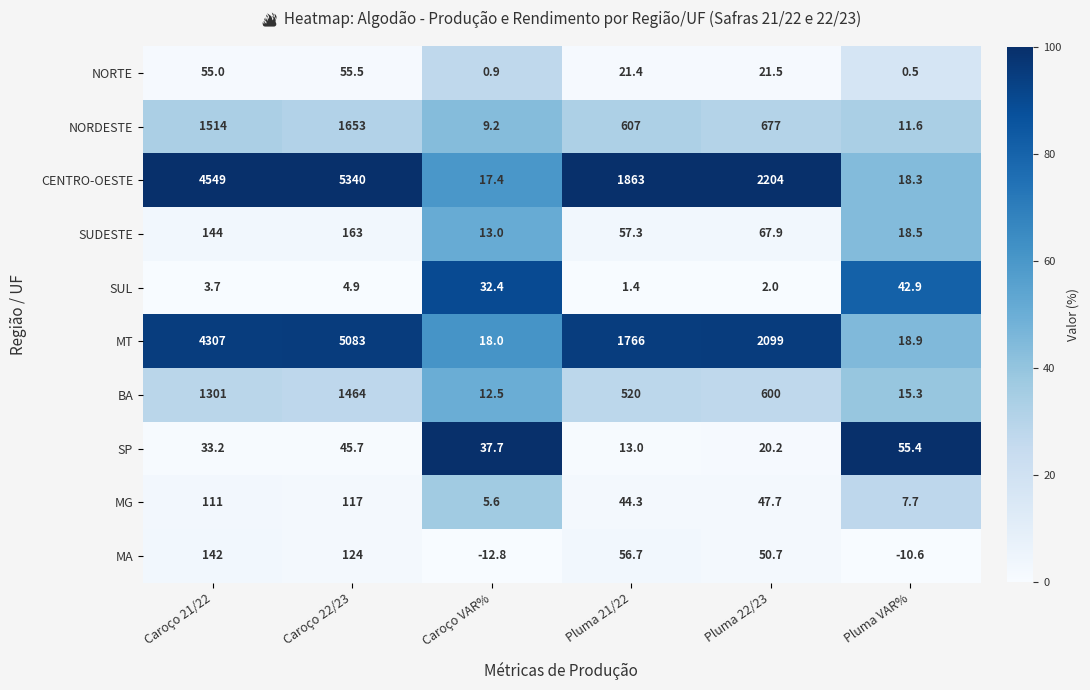

Which series has the largest total across all categories?

CENTRO-OESTE